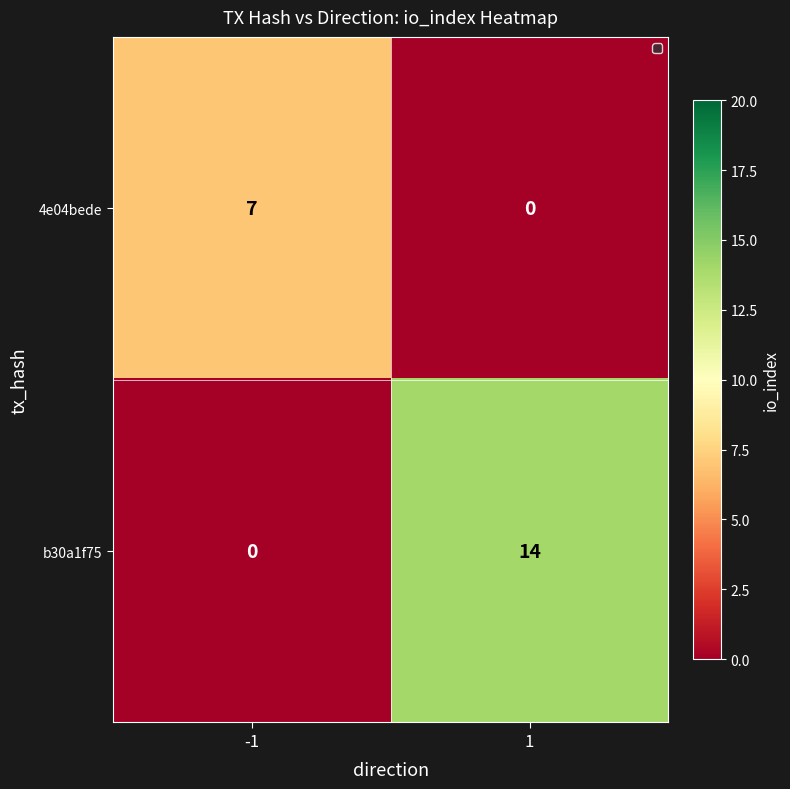

What is the difference between the b30a1f75 values at -1 and 1?

14